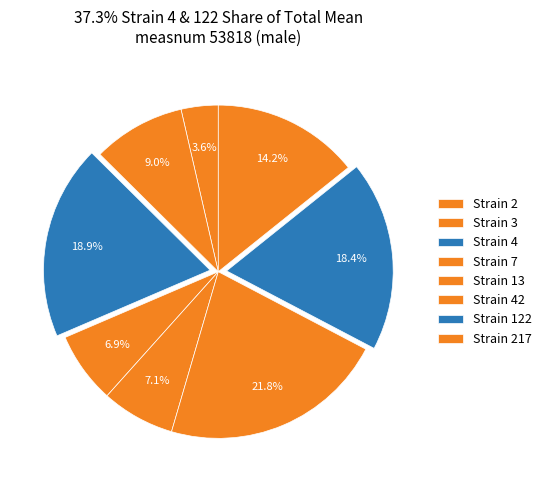

How many segments does this pie chart have?

8